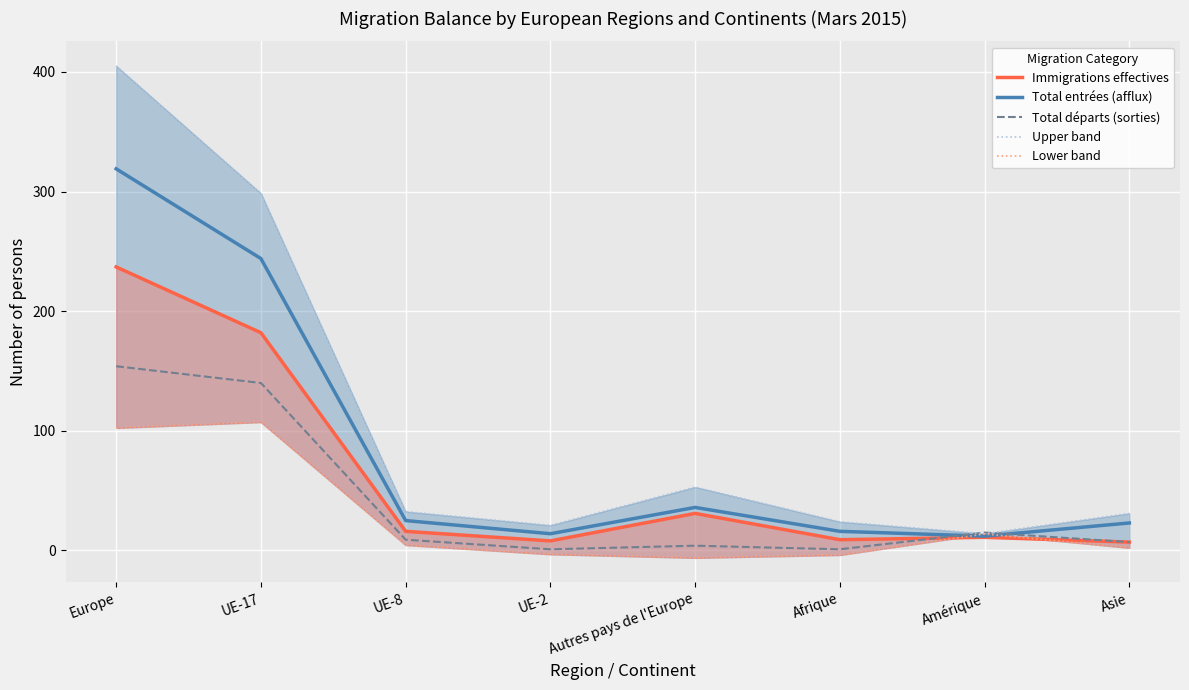

What is the average value of the Lower band series?

27.1